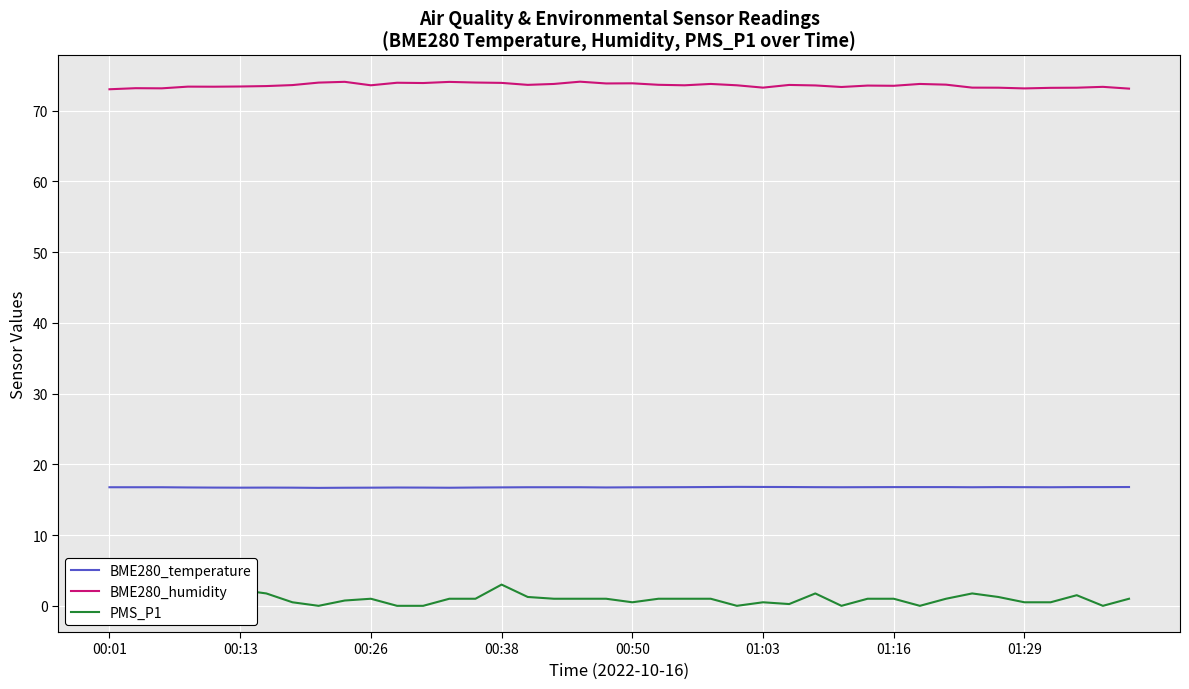

True or false: BME280_humidity and PMS_P1 intersect in this chart.

False